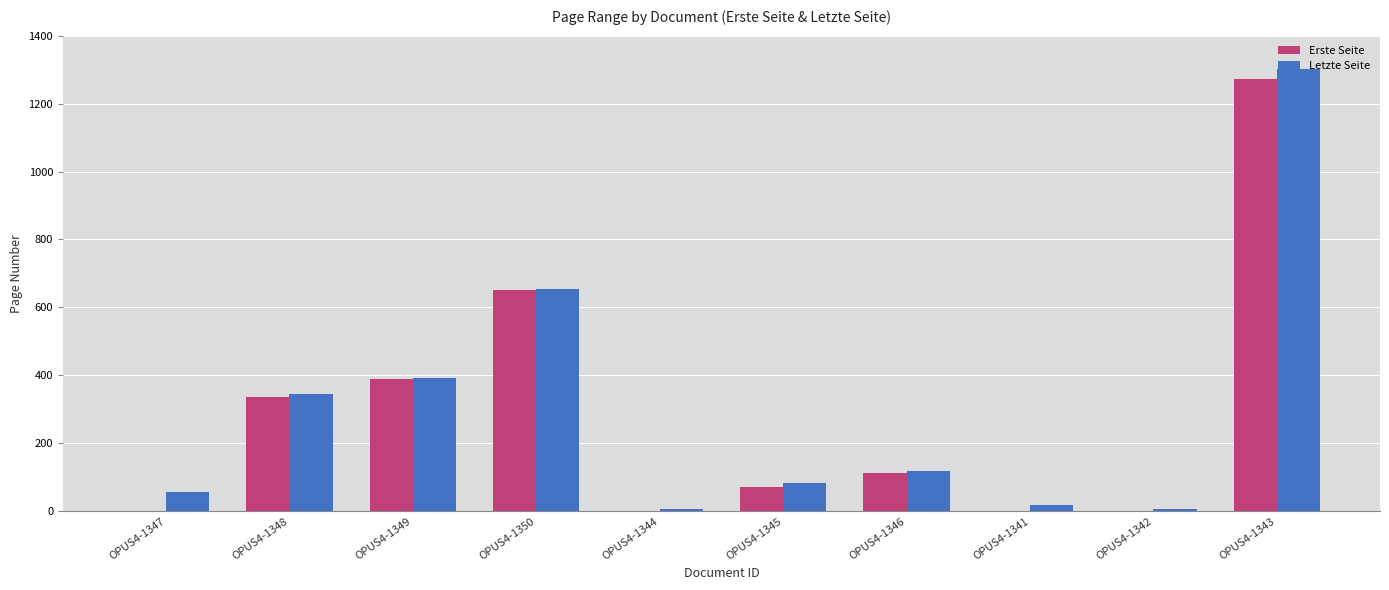

The Erste Seite series shows 1 at OPUS4-1342. True or false?

True